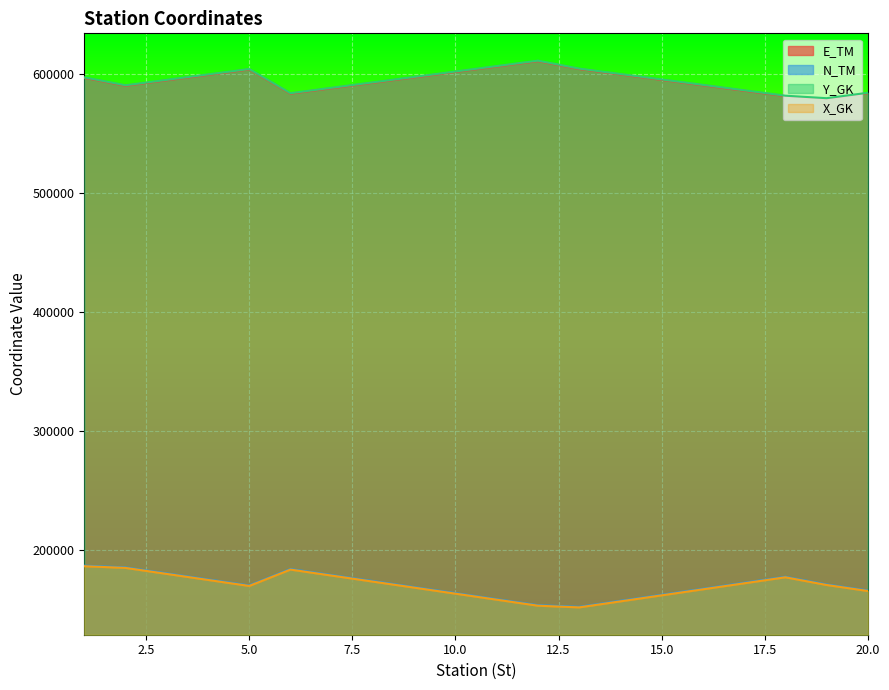

What is the value of the E_TM point at the 14th from the left?

599361.0